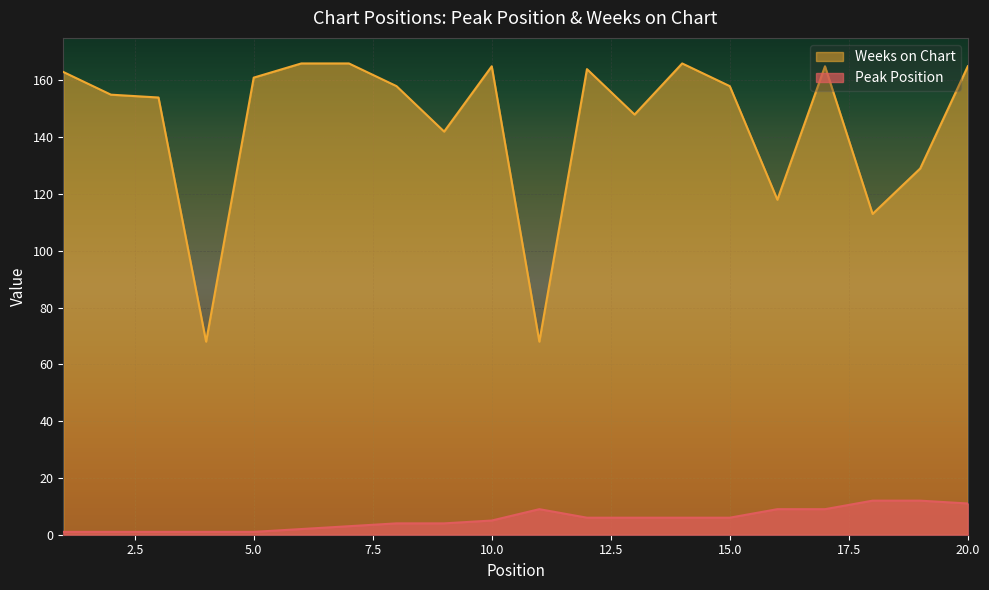

True or false: Weeks on Chart and Peak Position cross at least once.

False